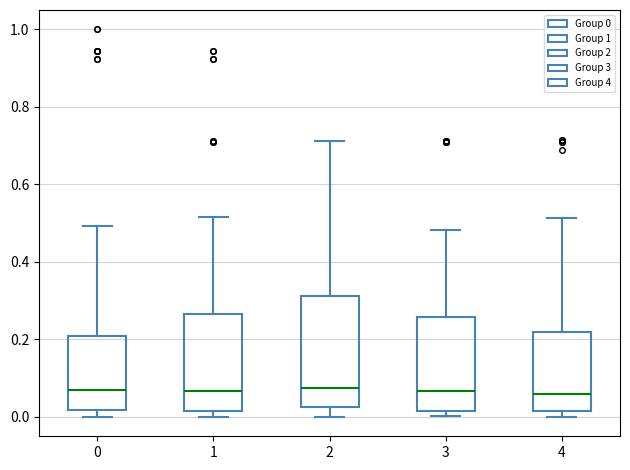

Which box is the tallest, from its lower edge to its upper edge?

2